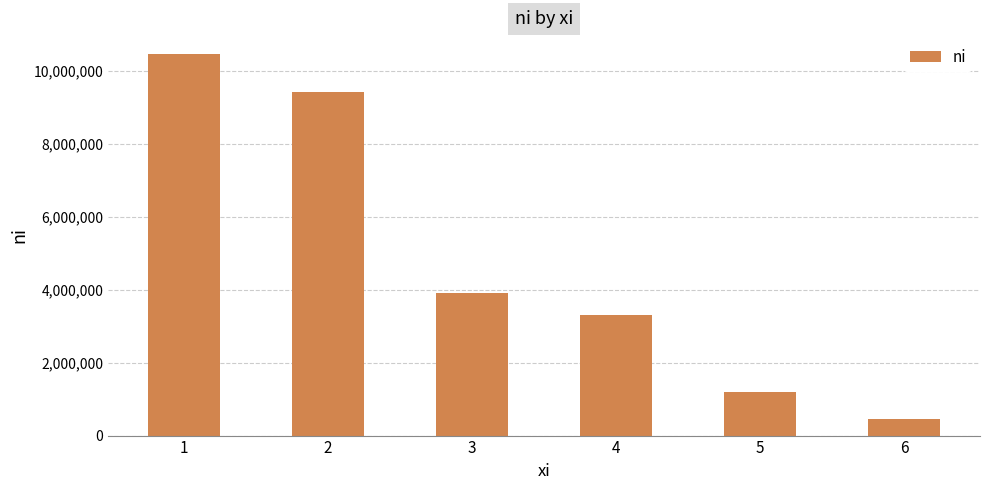

How many bars are there in total?

6